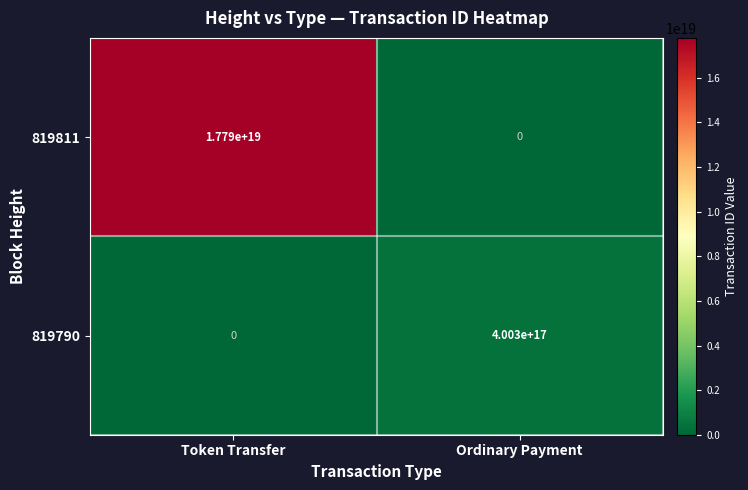

Is it true that 819790 equals 0 at Token Transfer?

True